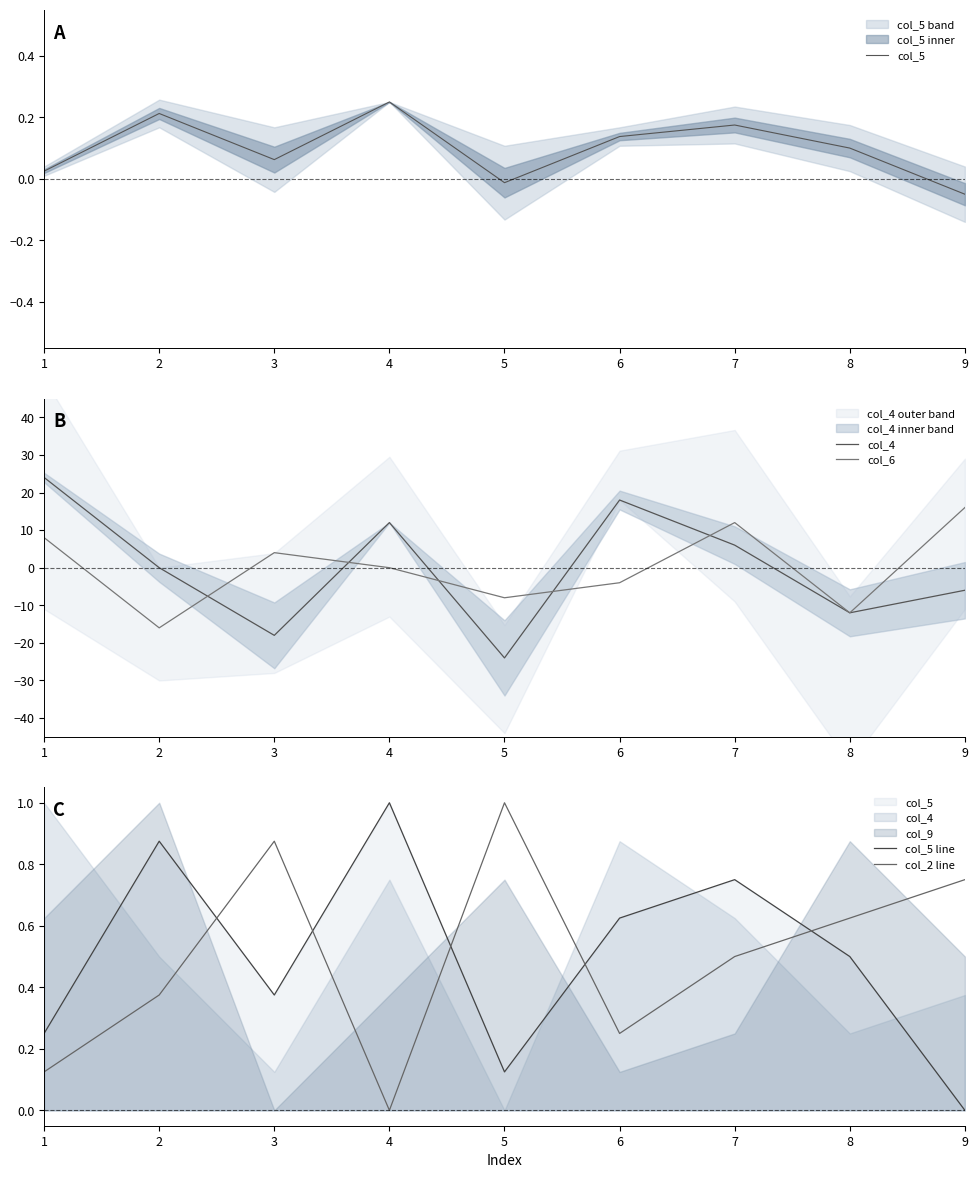

Reading right to left, list all the values displayed in this chart.

col_5: 9=-0.1	8=0.1	7=0.2	6=0.1	5=-0.0	4=0.2	3=0.1	2=0.2	1=0.0
col_4: 9=-6.0	8=-12.0	7=6.0	6=18.0	5=-24.0	4=12.0	3=-18.0	2=0.0	1=24.0
col_6: 9=16.0	8=-12.0	7=12.0	6=-4.0	5=-8.0	4=0.0	3=4.0	2=-16.0	1=8.0
col_5 line: 9=0.0	8=0.5	7=0.8	6=0.6	5=0.1	4=1.0	3=0.4	2=0.9	1=0.2
col_2 line: 9=0.8	8=0.6	7=0.5	6=0.2	5=1.0	4=0.0	3=0.9	2=0.4	1=0.1